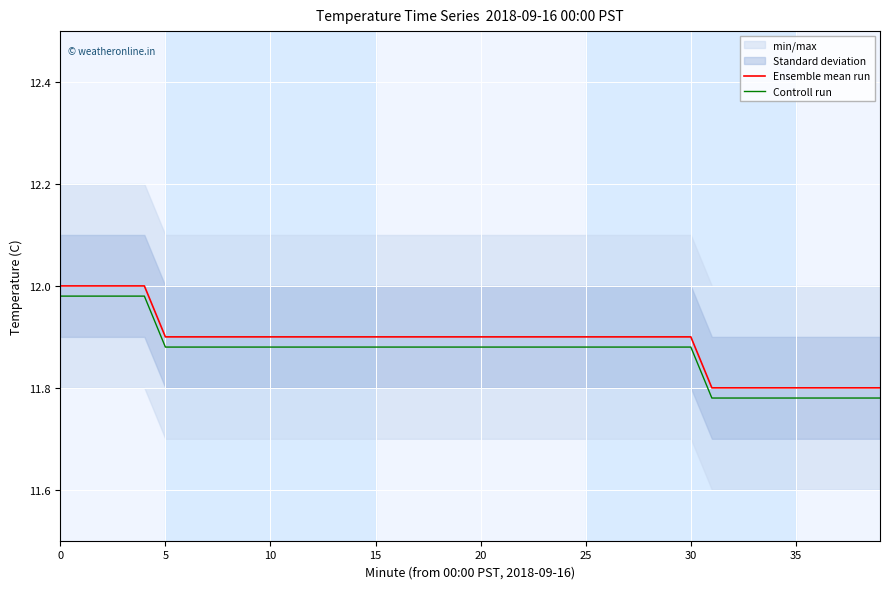

True or false: Controll run and Ensemble mean run intersect in this chart.

False